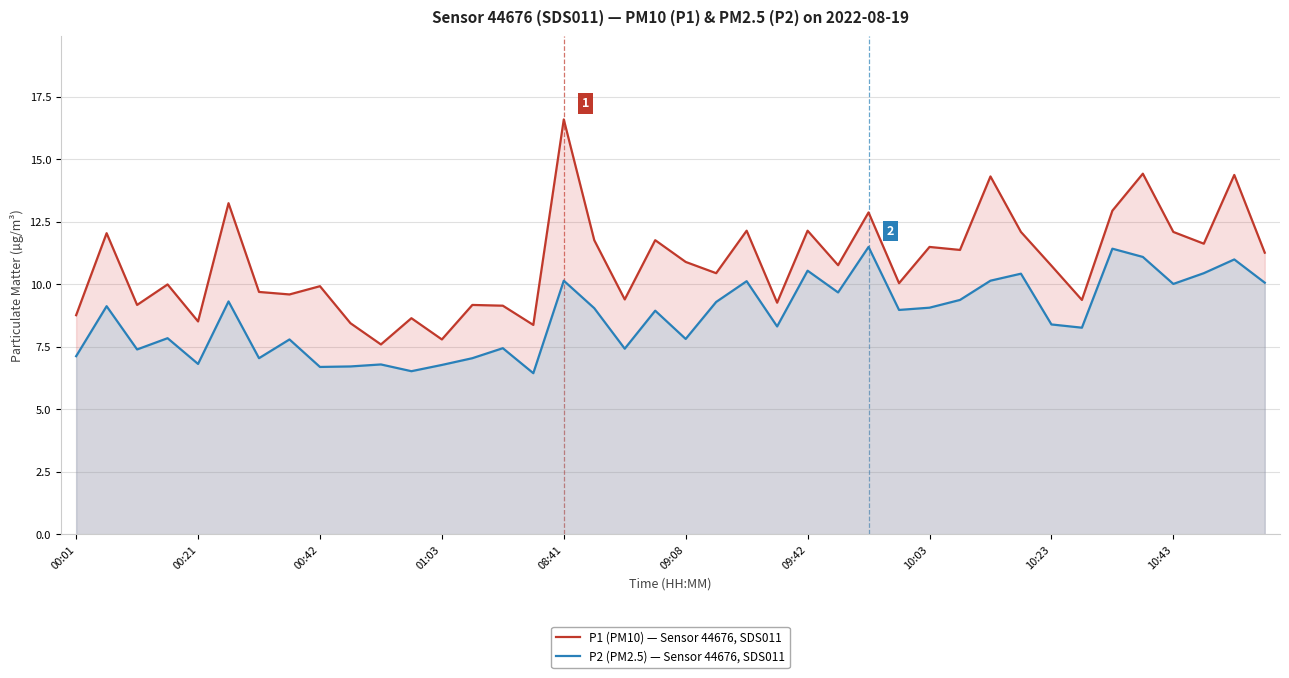

True or false: P1 (PM10) — Sensor 44676, SDS011 and P2 (PM2.5) — Sensor 44676, SDS011 cross at least once.

False